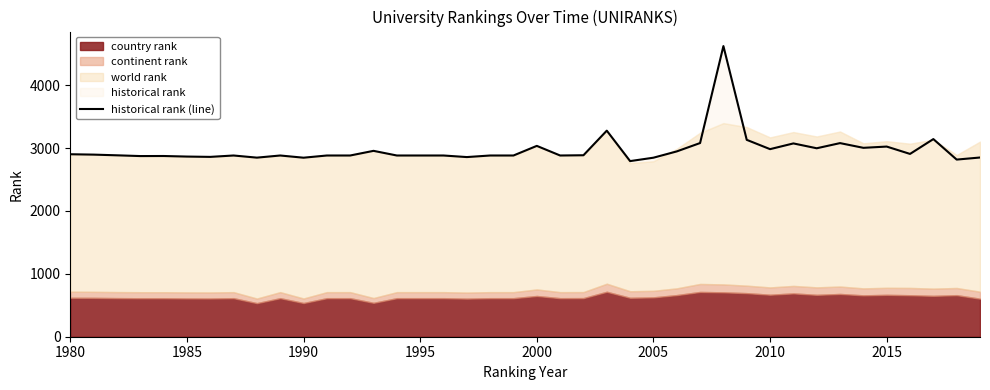

Reading left to right, transcribe all the data shown in this chart.

2902	2896	2885	2873	2874	2865	2860	2882	2848	2882	2847	2882	2882	2956	2882	2882	2882	2857	2882	2882	3035	2882	2886	3277	2793	2847	2947	3080	4622	3131	2983	3074	2997	3079	3004	3024	2907	3143	2817	2850